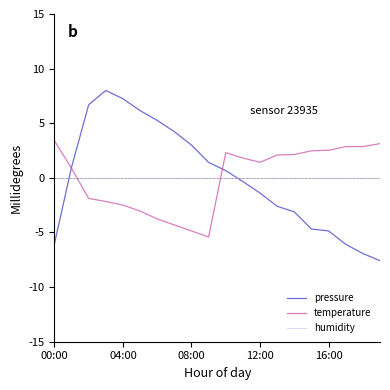

How many values in temperature are below zero?

8